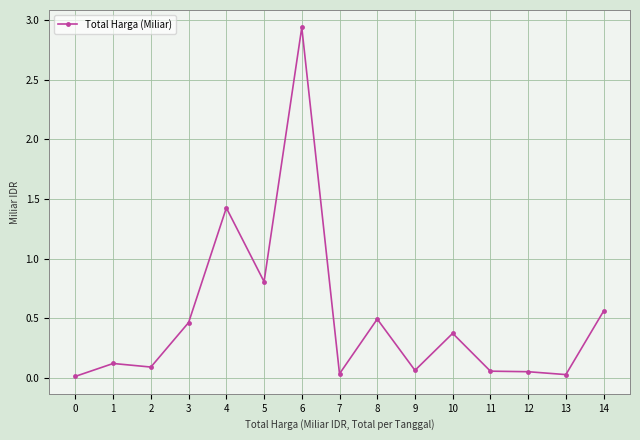

The chart shows a value of 0.1 at 12. True or false?

True